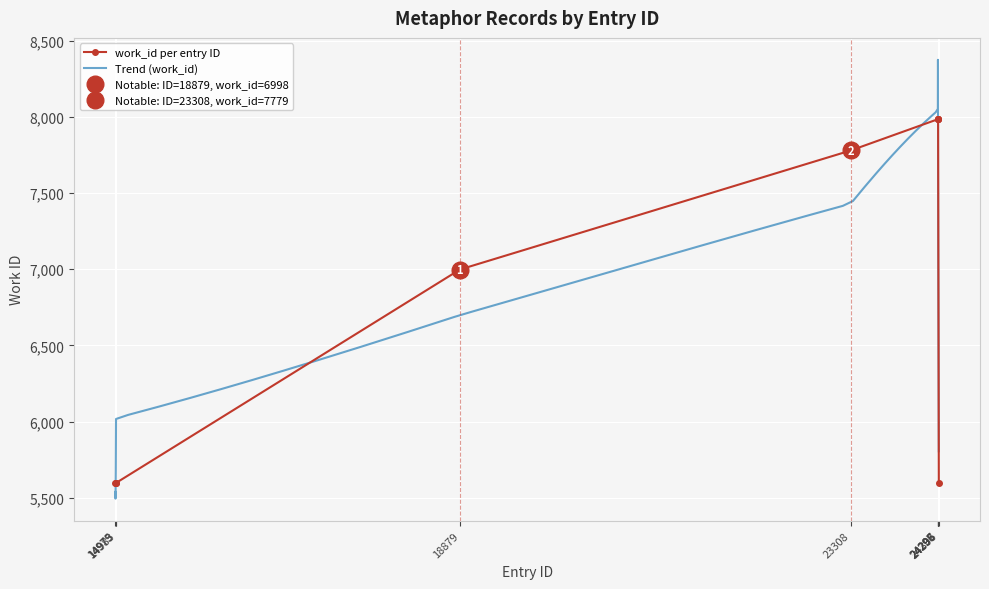

What is the sum of all values?

69105